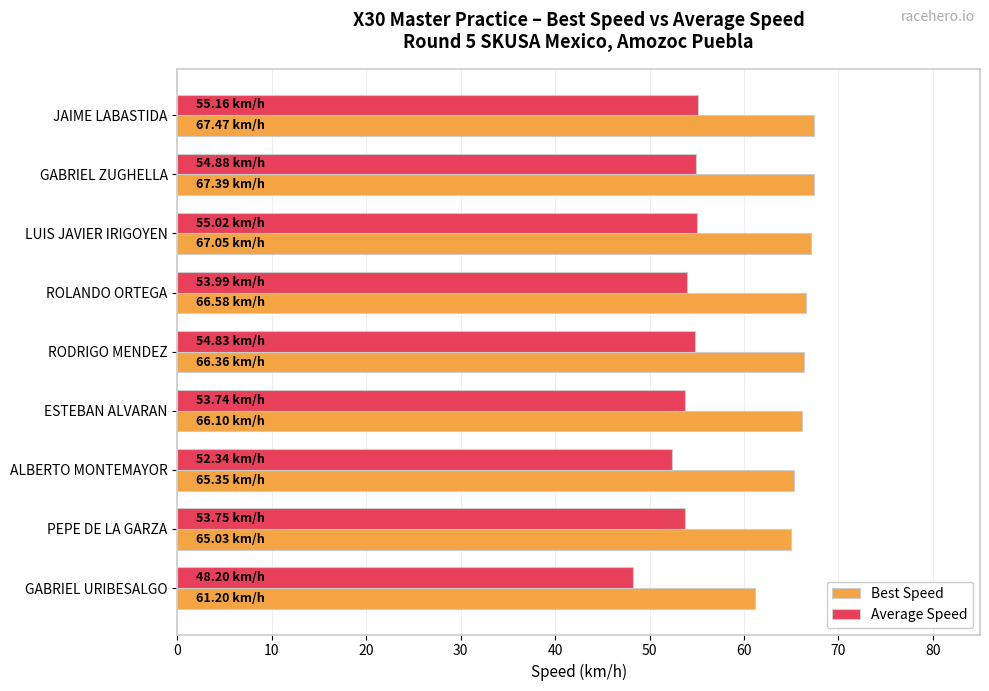

Between LUIS JAVIER IRIGOYEN and GABRIEL URIBESALGO, which series saw the biggest shift?

Average Speed